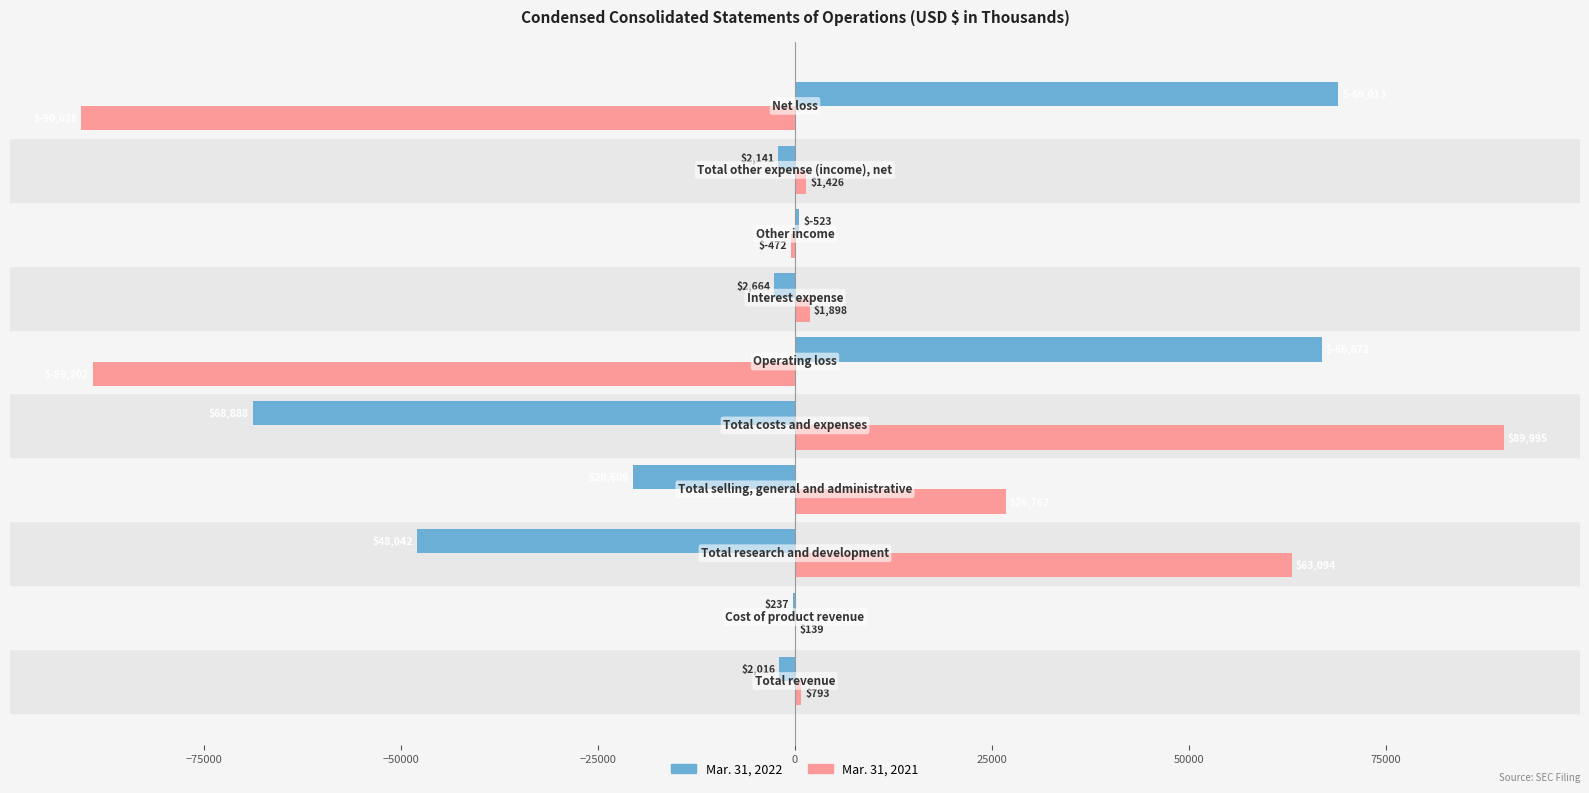

What is the maximum value shown in the chart?

89995